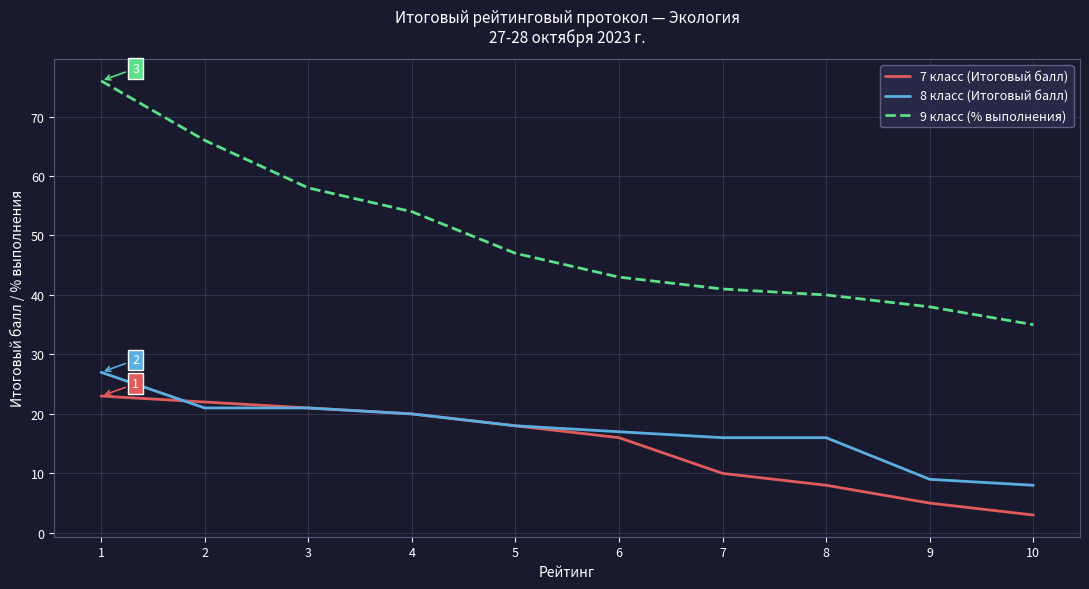

True or false: 9 класс (% выполнения) has more than 1 points higher than both neighbors.

False